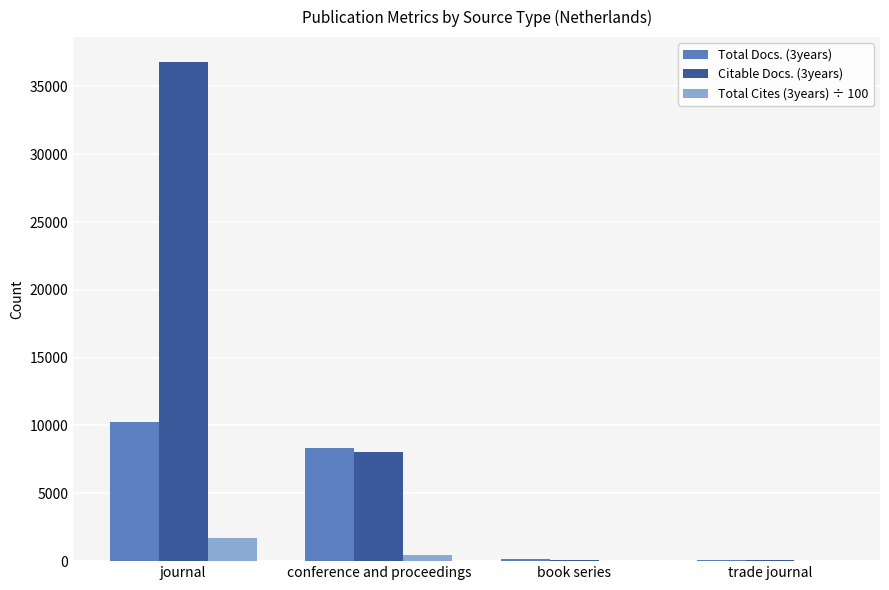

The value of Total Docs. (3years) at conference and proceedings is 8372.0. True or false?

True